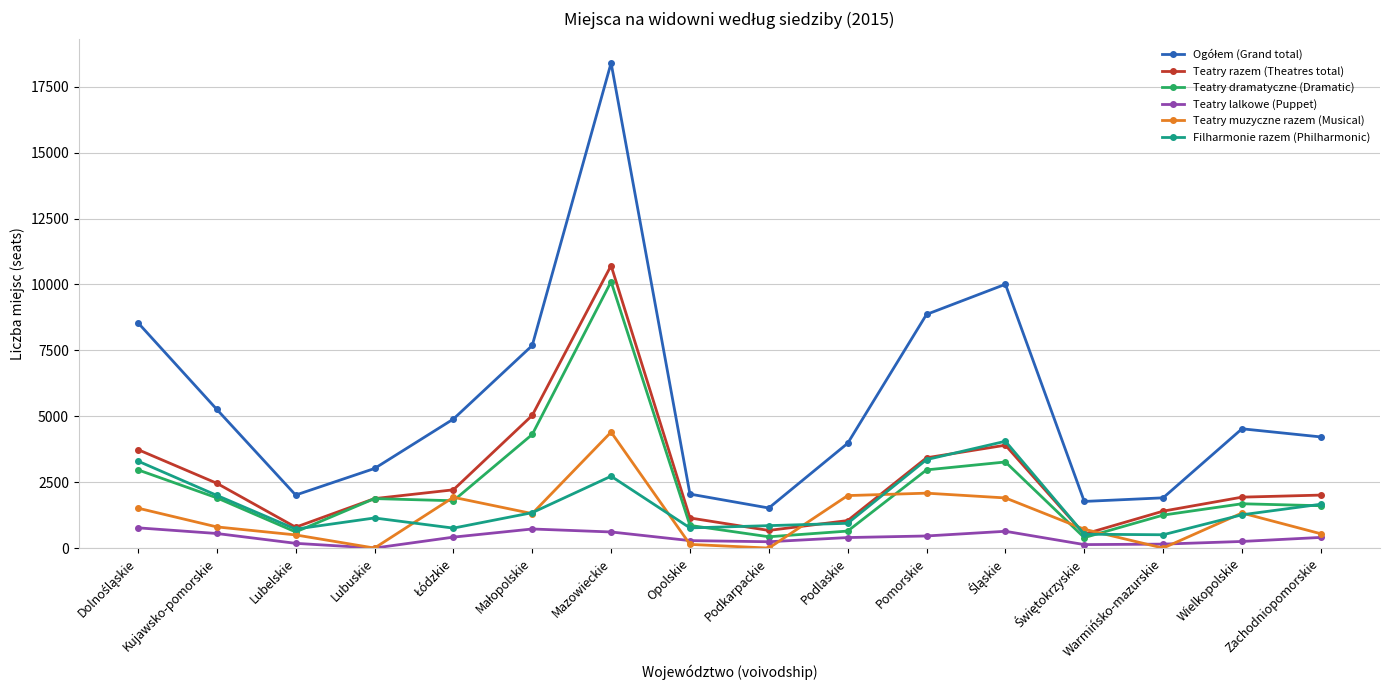

What is the label of the 15th point from the left?

Wielkopolskie